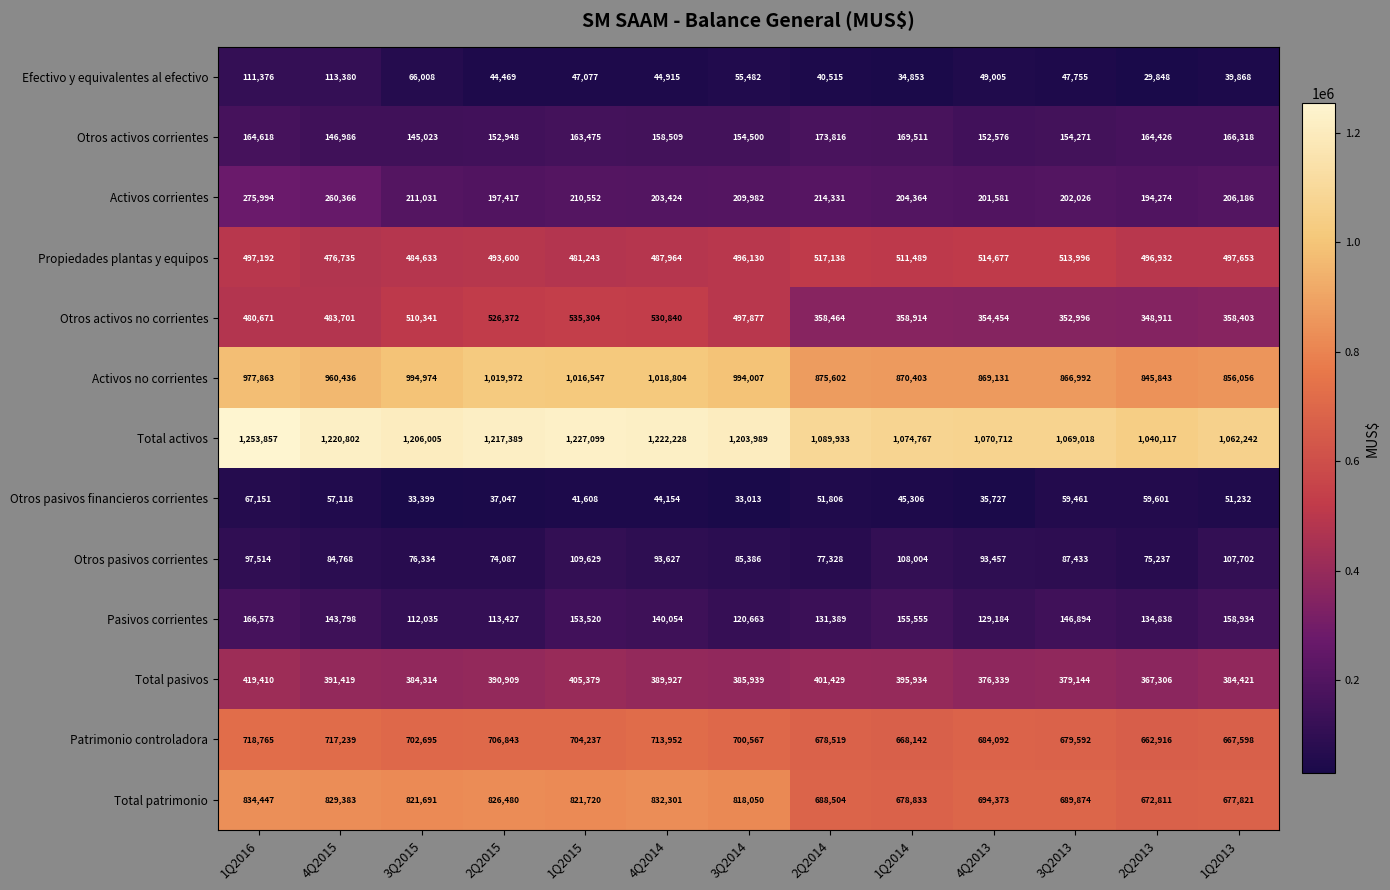

What is the difference between the maximum and minimum values in the Otros pasivos corrientes series?

35542